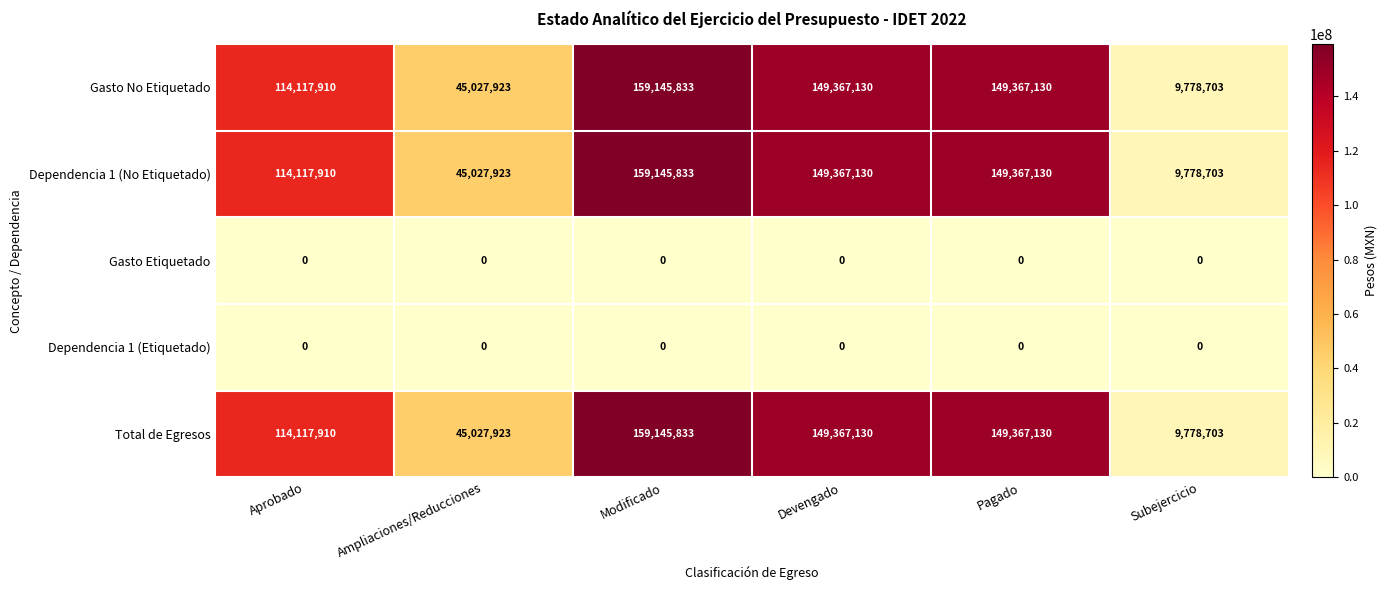

What is the spread (max minus min) of values at Ampliaciones/Reducciones?

45027923